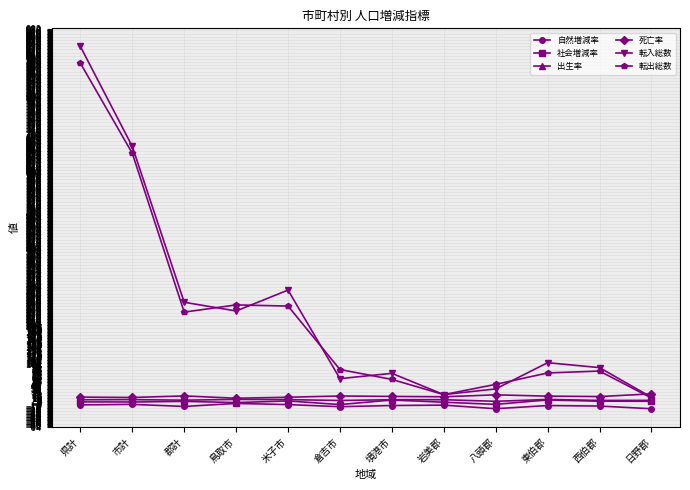

What is the label of the 6th point from the left?

倉吉市